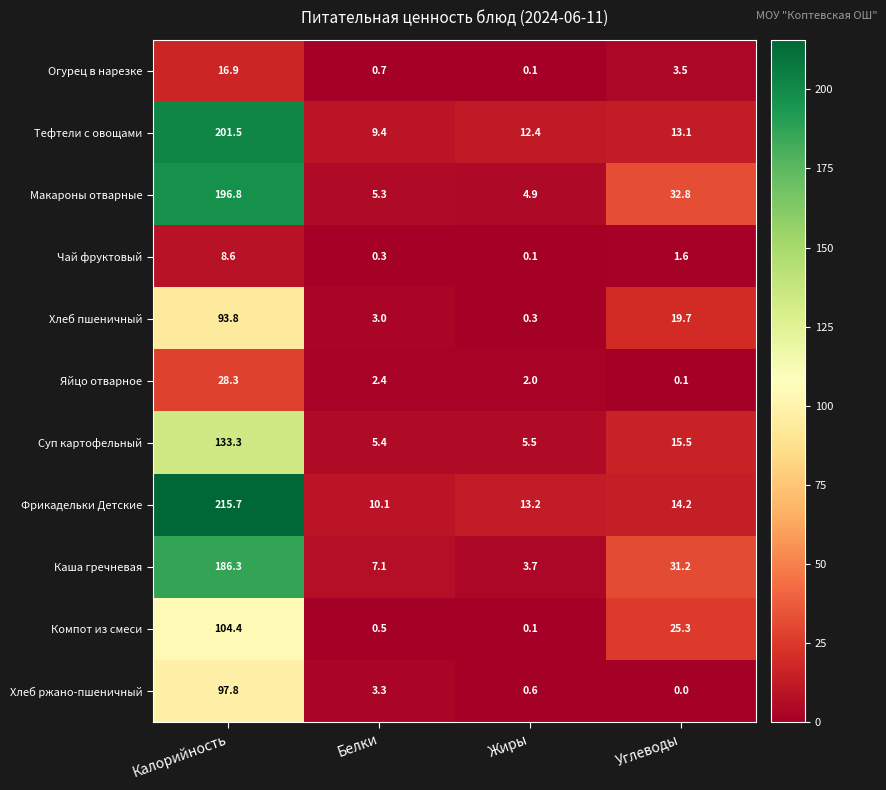

At which category does the chart reach its minimum across all series?

Углеводы